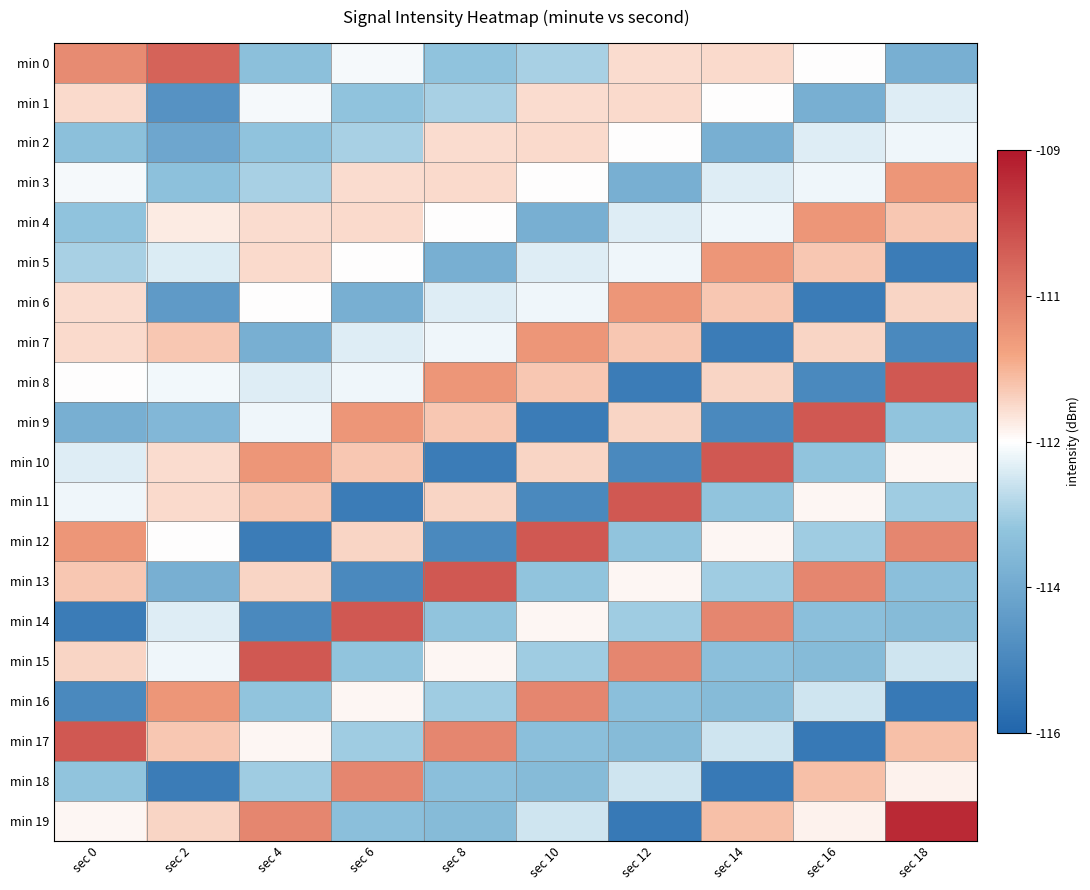

What is the total value across all series at sec 14?

-2257.8